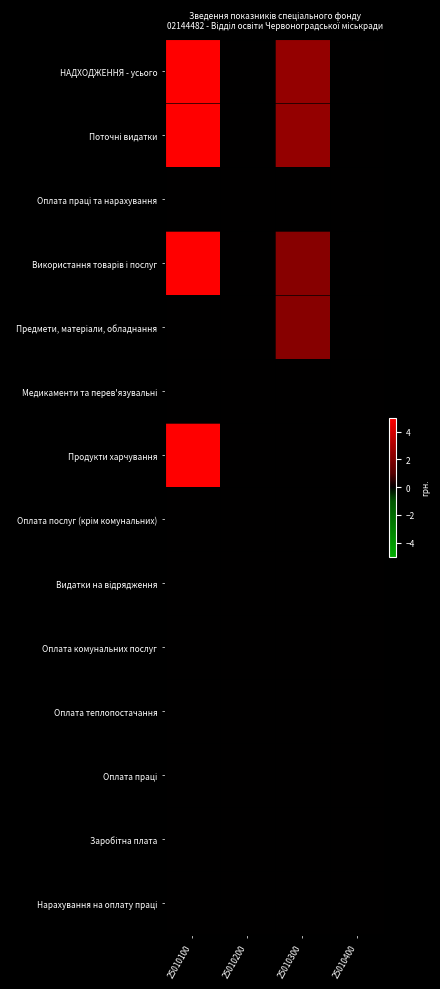

Which has a higher value, 25010200 or 25010400?

25010200